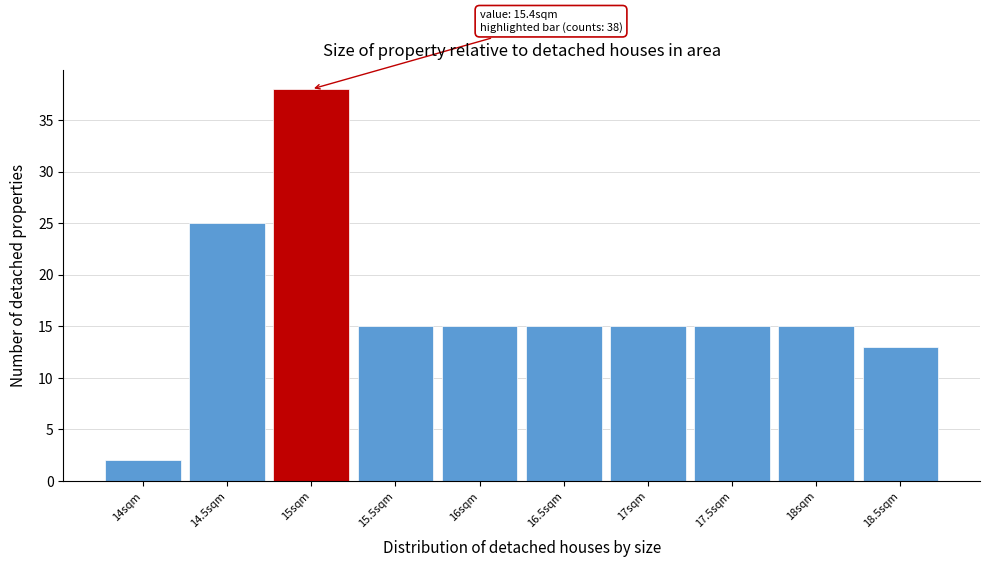

Reading left to right, extract all data points from this chart.

14sqm=2	14.5sqm=25	15sqm=38	15.5sqm=15	16sqm=15	16.5sqm=15	17sqm=15	17.5sqm=15	18sqm=15	18.5sqm=13